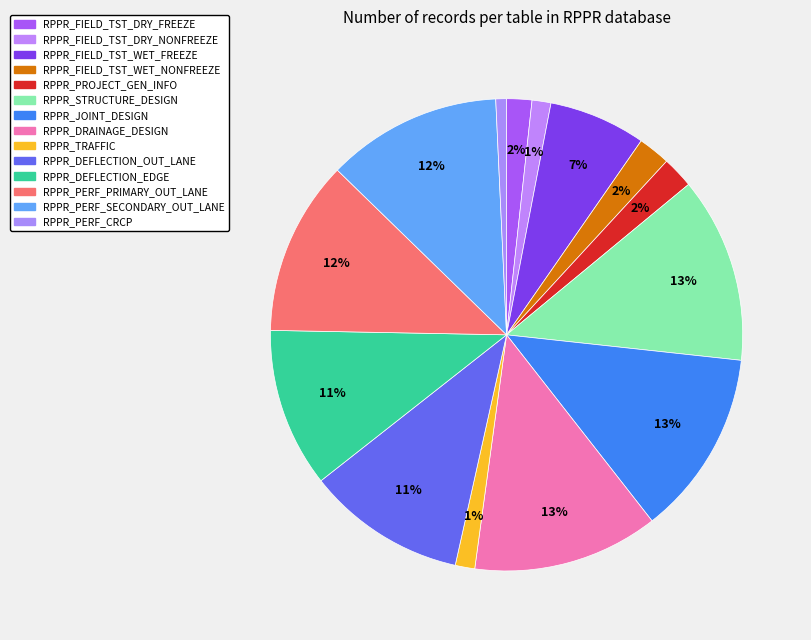

The RPPR_DEFLECTION_EDGE slice represents 1% of the pie. True or false?

False